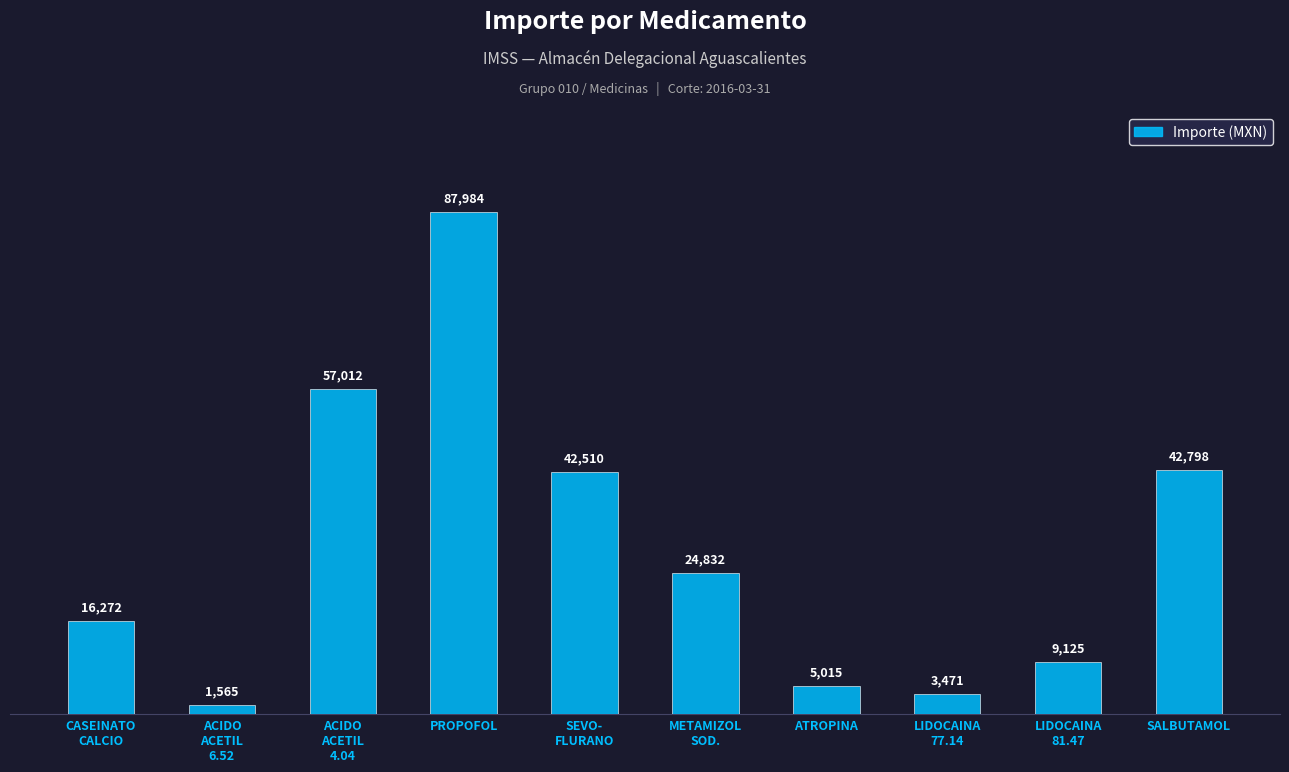

What is the approximate value at METAMIZOL
SOD.?

24832.3